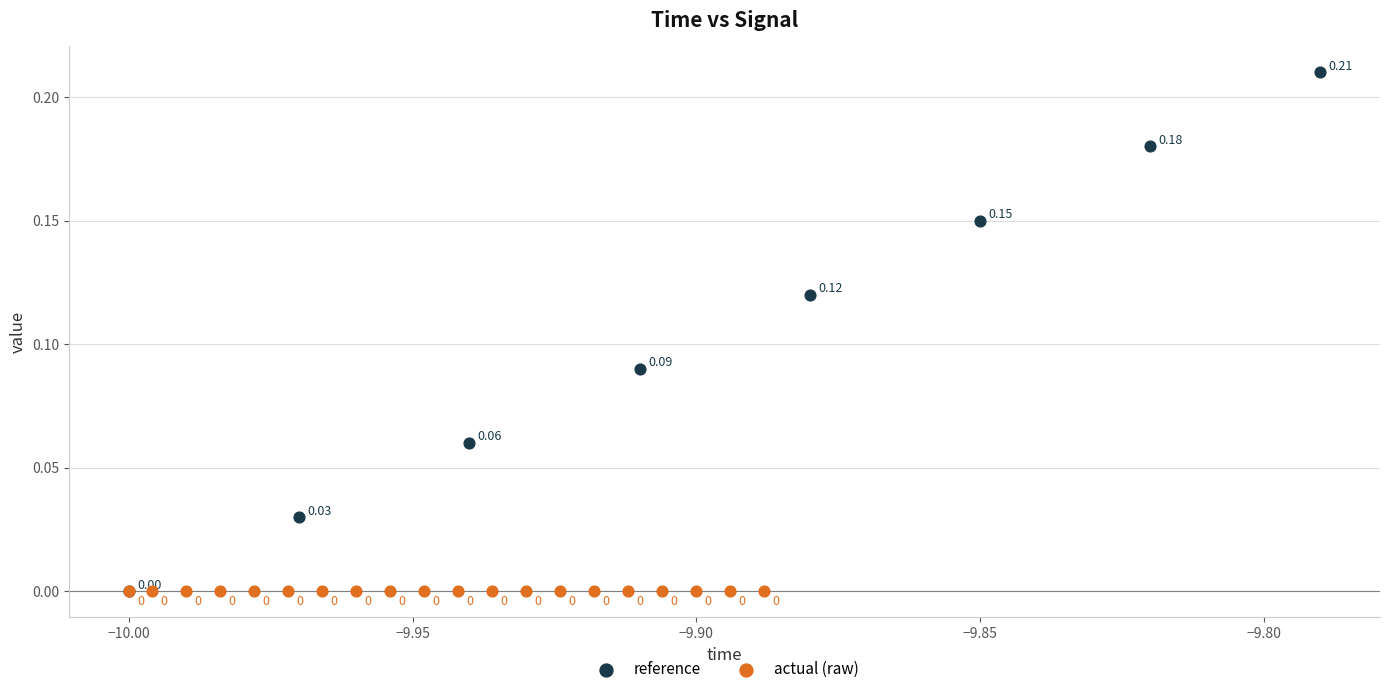

Which series reaches the maximum Y coordinate?

reference